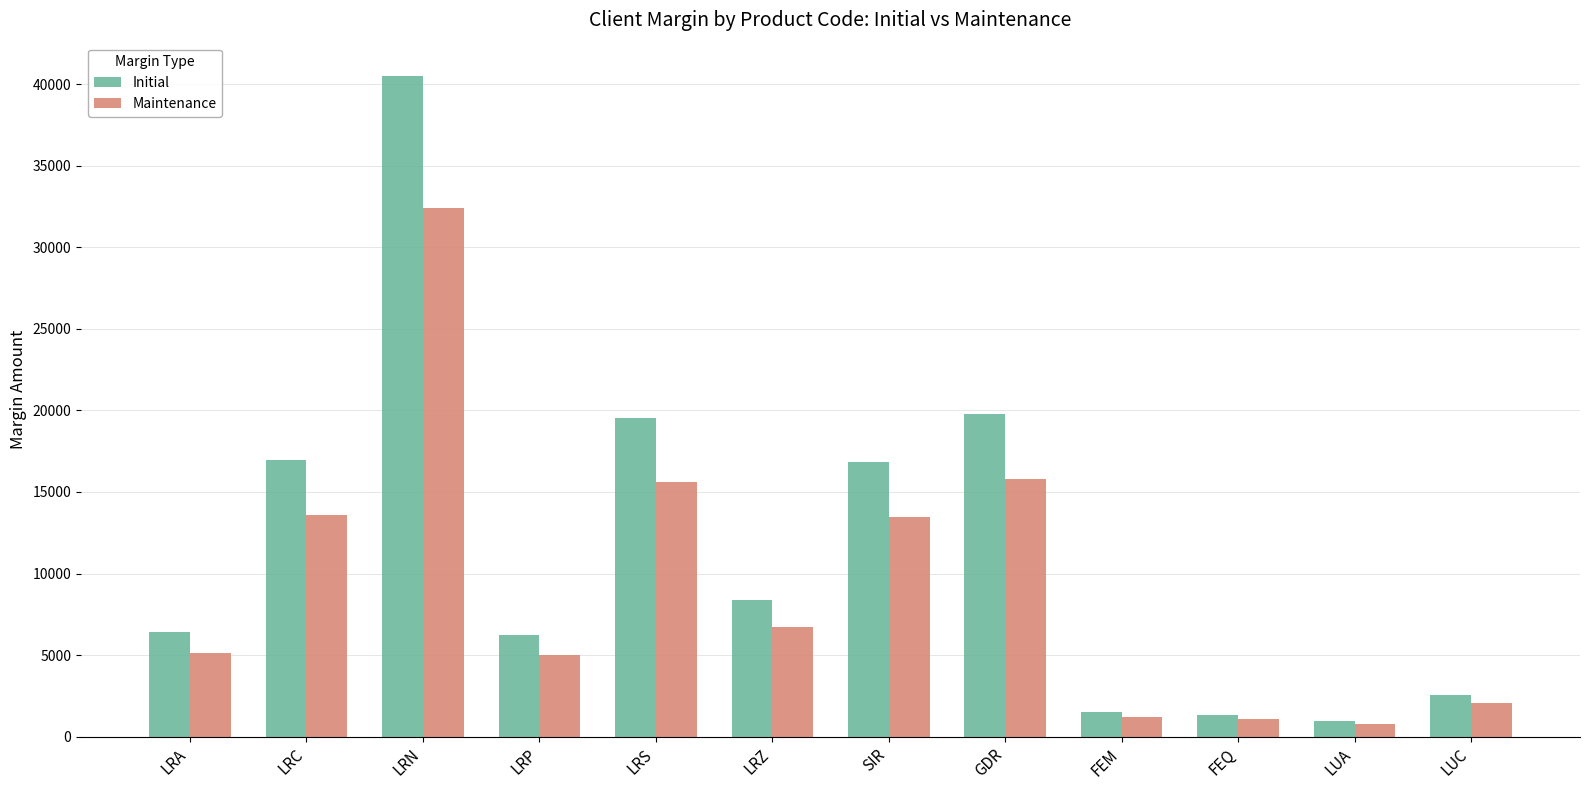

What is the maximum value shown in the chart?

40525